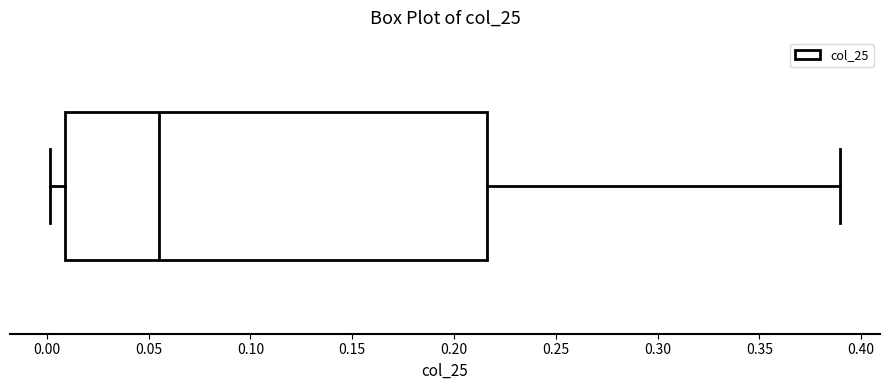

Where does the right whisker of the box end on the x-axis? The values are not printed on the chart, so give them approximately, as read against the axis.

0.390